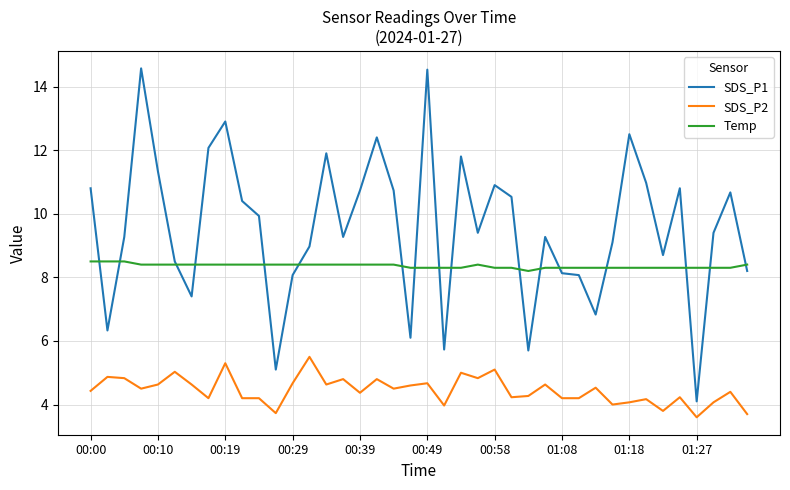

Which series has the largest range (max minus min)?

SDS_P1